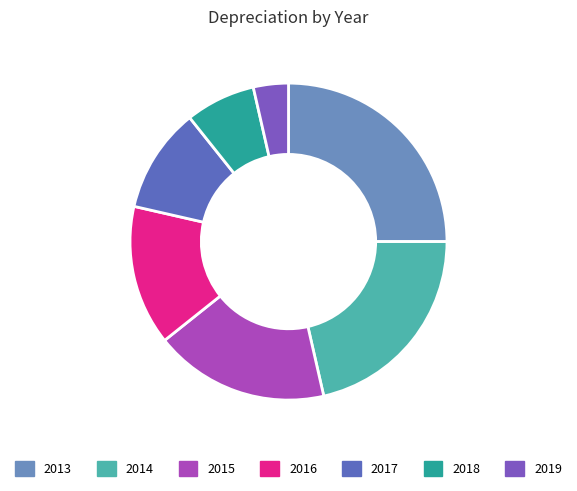

Is there a majority slice in this chart?

No